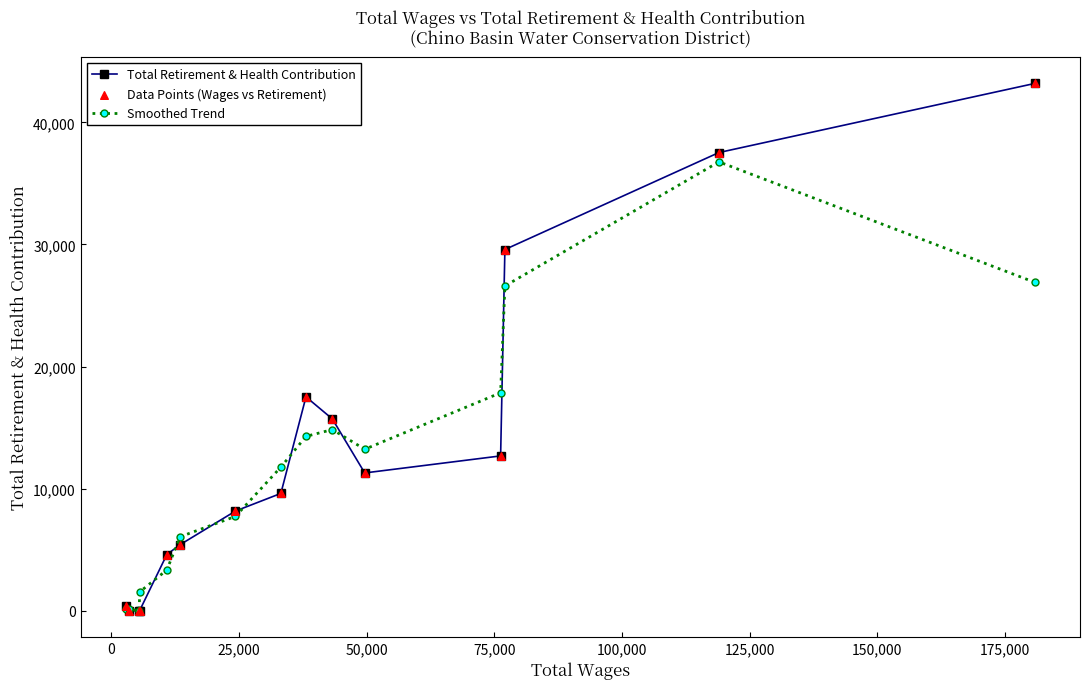

List the series in order of their peak value, lowest first.

Smoothed Trend, Total Retirement & Health Contribution